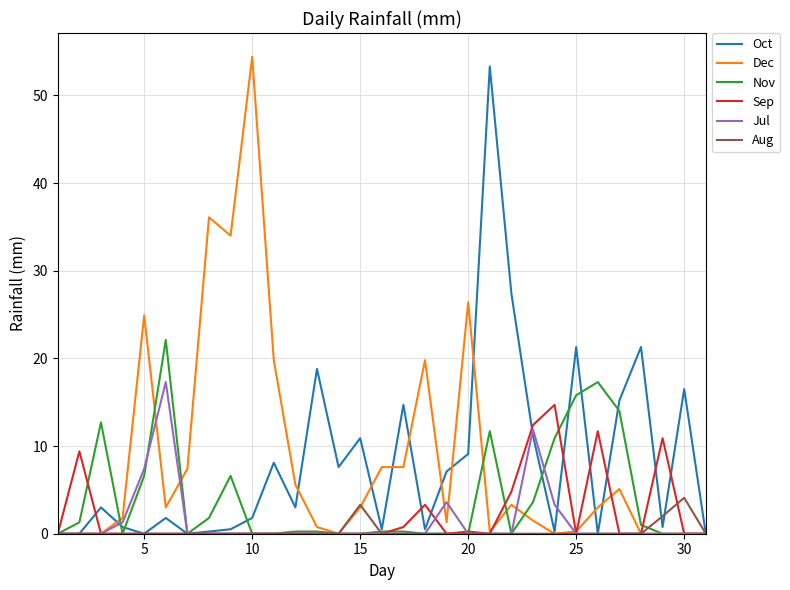

What is the greatest value displayed?

54.4